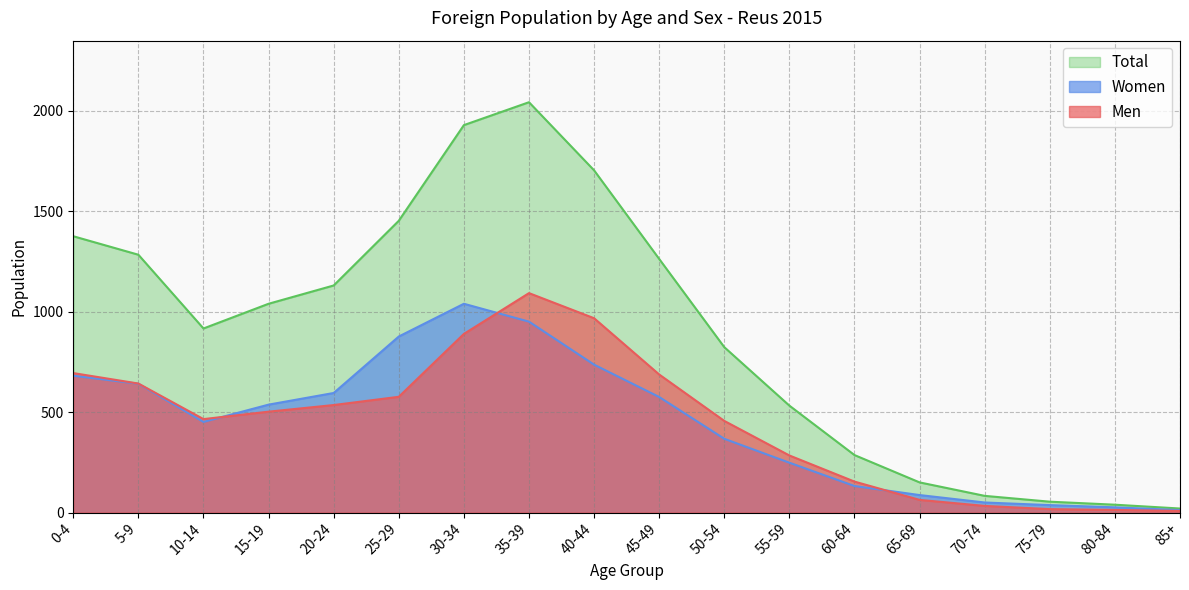

Which series has the largest total across all categories?

Total